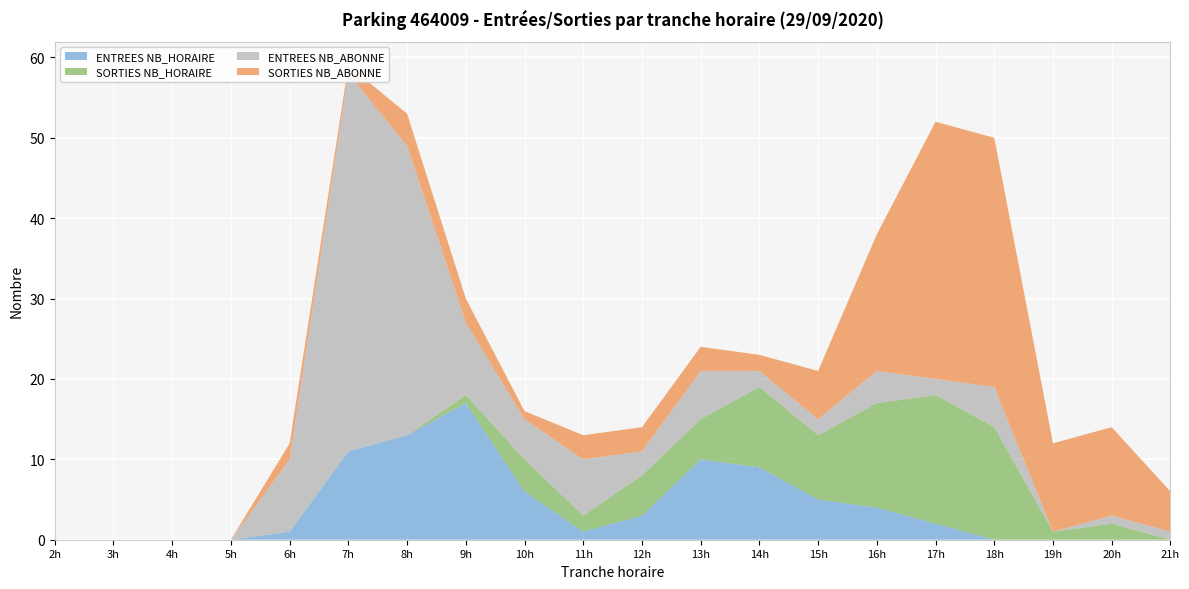

Reading right to left, list all the values displayed in this chart.

ENTREES NB_HORAIRE: 0	0	0	0	2	4	5	9	10	3	1	6	17	13	11	1	0	0	0	0
SORTIES NB_HORAIRE: 0	2	1	14	16	13	8	10	5	5	2	4	1	0	0	0	0	0	0	0
ENTREES NB_ABONNE: 1	1	0	5	2	4	2	2	6	3	7	5	9	36	47	9	0	0	0	0
SORTIES NB_ABONNE: 5	11	11	31	32	17	6	2	3	3	3	1	3	4	1	2	0	0	0	0